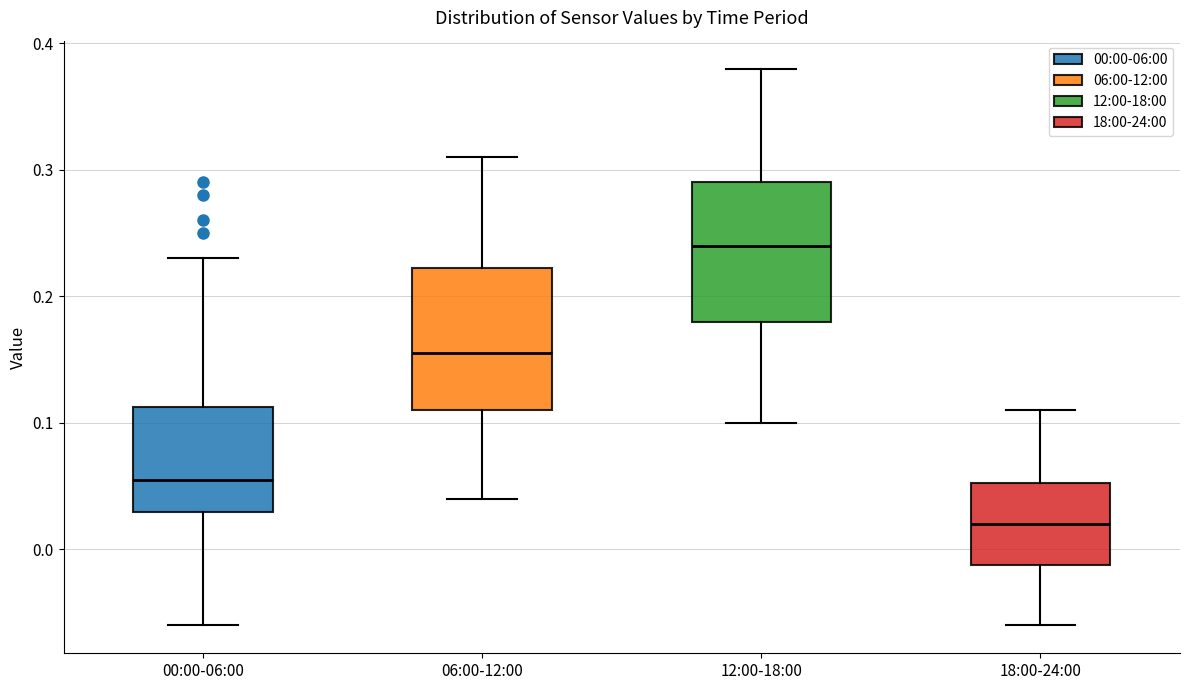

Where does the upper whisker of the box for 18:00-24:00 end on the y-axis? The values are not printed on the chart, so give them approximately, as read against the axis.

0.11